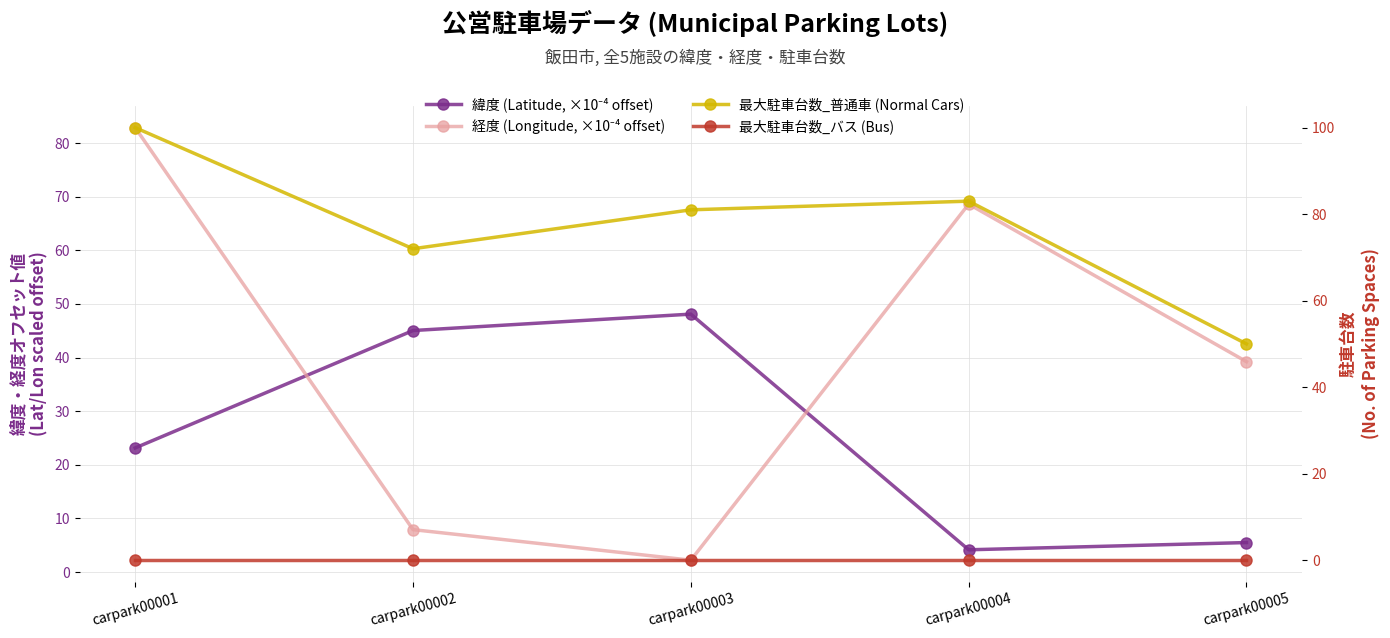

Reading left to right, extract all data points from this chart.

緯度 (Latitude, ×10⁻⁴ offset): 23.1	45.0	48.1	4.1	5.5
経度 (Longitude, ×10⁻⁴ offset): 82.9	7.9	2.2	68.6	39.2
最大駐車台数_普通車 (Normal Cars): 100.0	72.0	81.0	83.0	50.0
最大駐車台数_バス (Bus): 0.0	0.0	0.0	0.0	0.0